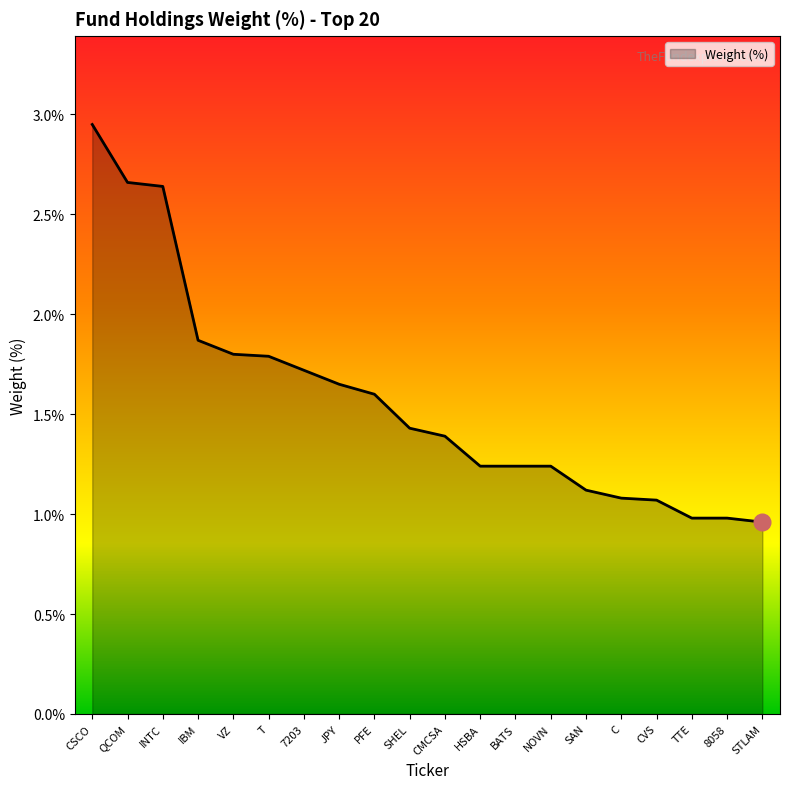

Between INTC and 7203, which is larger?

INTC